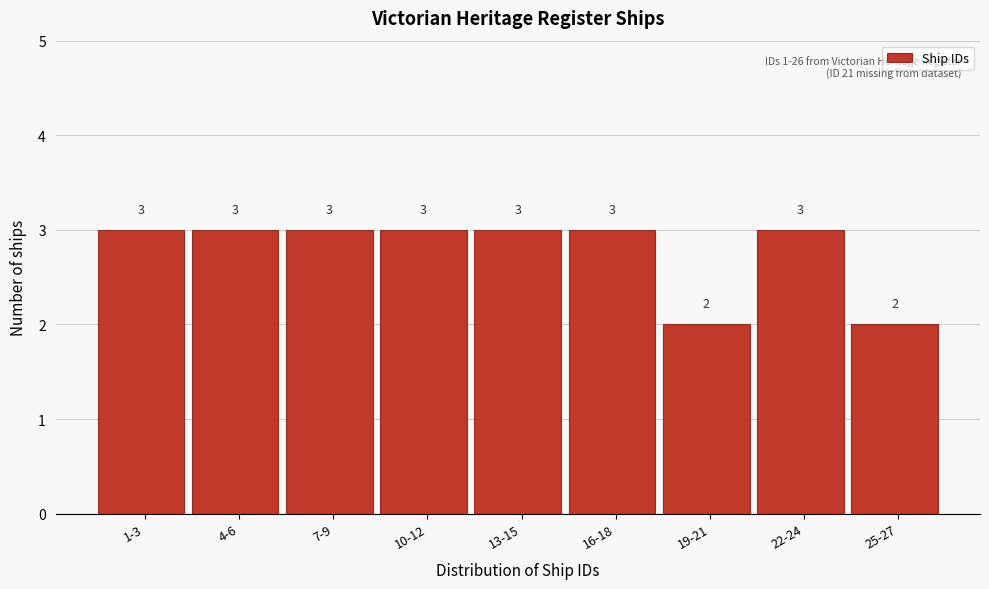

Reading left to right, list all the values displayed in this chart.

3	3	3	3	3	3	2	3	2